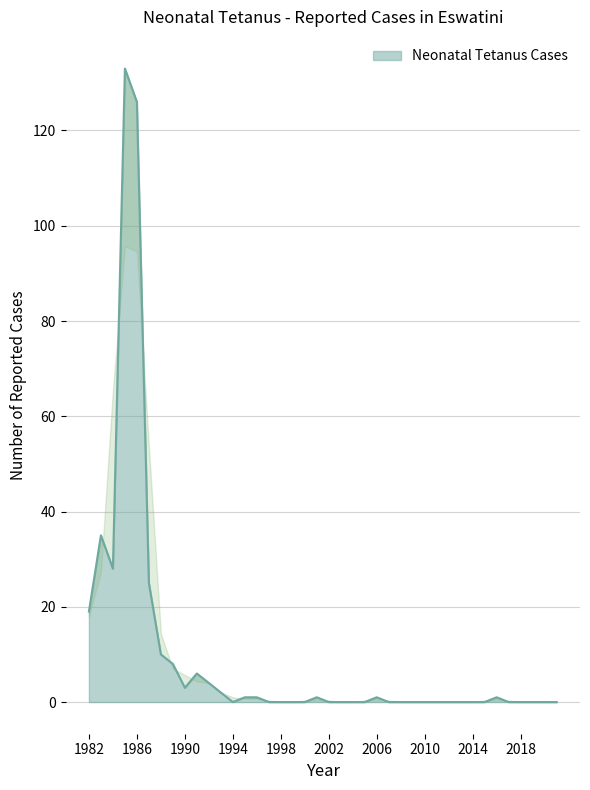

True or false: there are more than 0 points higher than both neighbors.

True